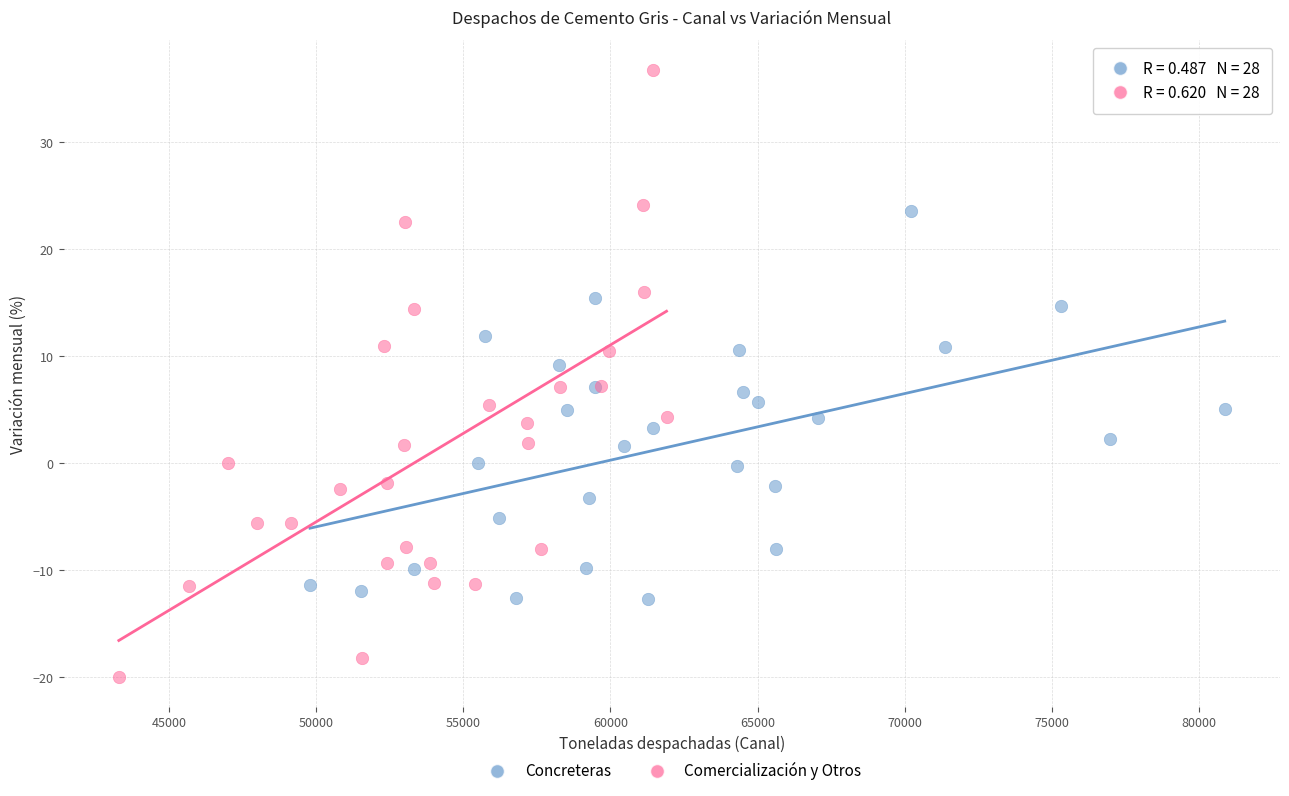

Which series contains the lowest Y value?

Comercialización y Otros